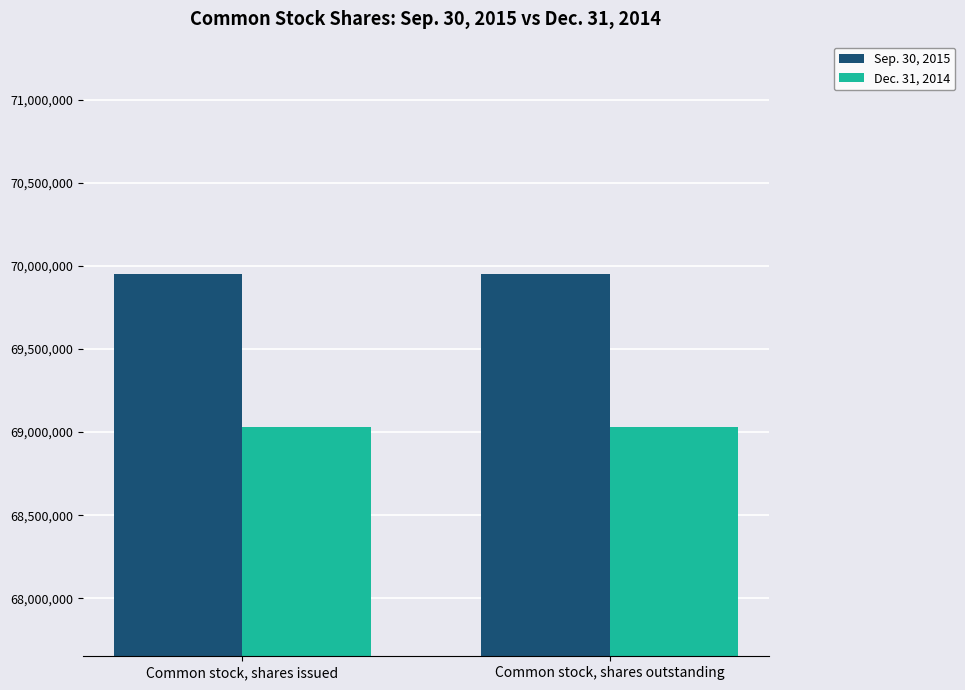

What is the maximum value for Sep. 30, 2015?

69949413